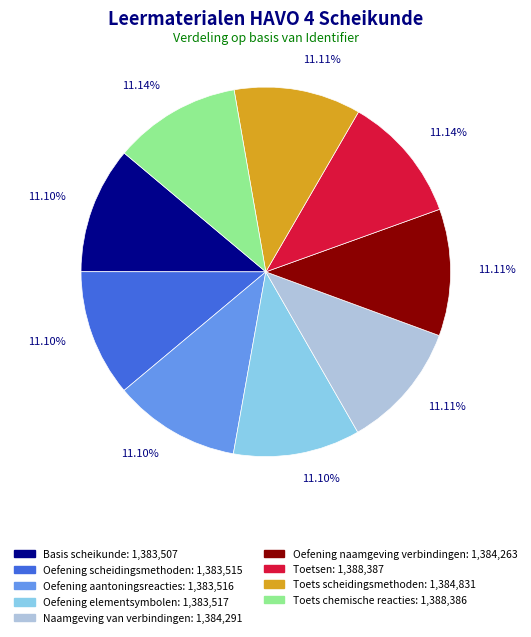

True or false: Basis scheikunde accounts for 20% of the total.

False